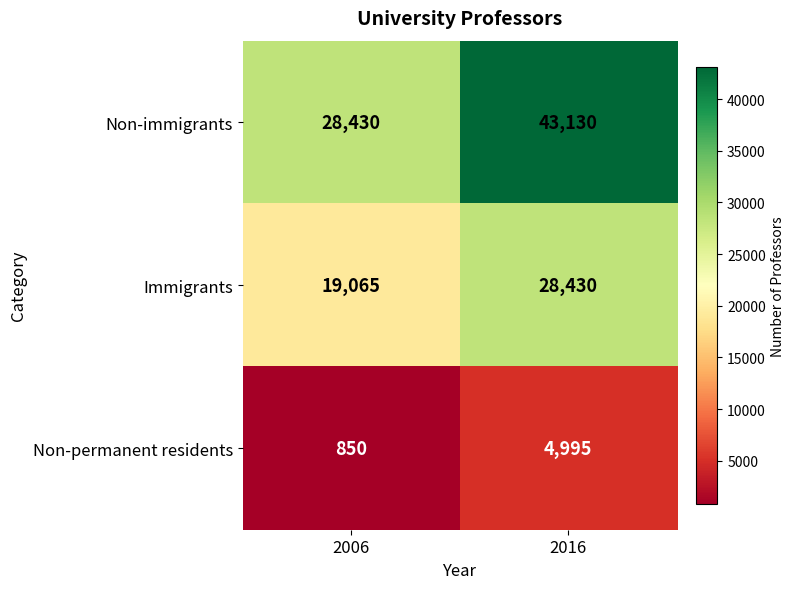

Which series has the largest range (max minus min)?

Non-immigrants